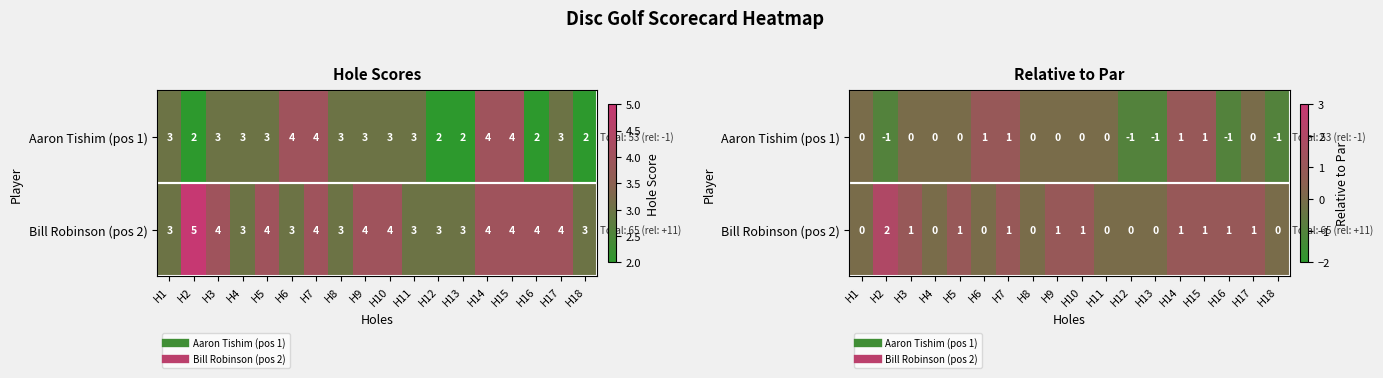

Which label corresponds to the smallest value in the chart?

H2